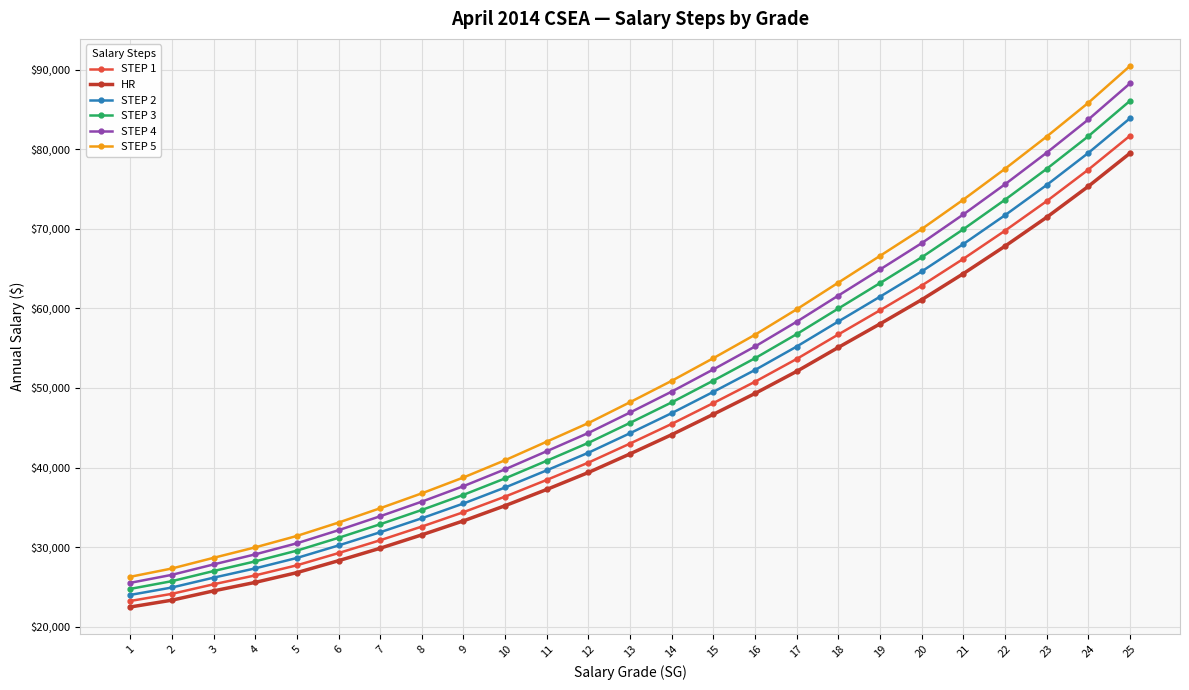

Count the number of data series in this chart.

6